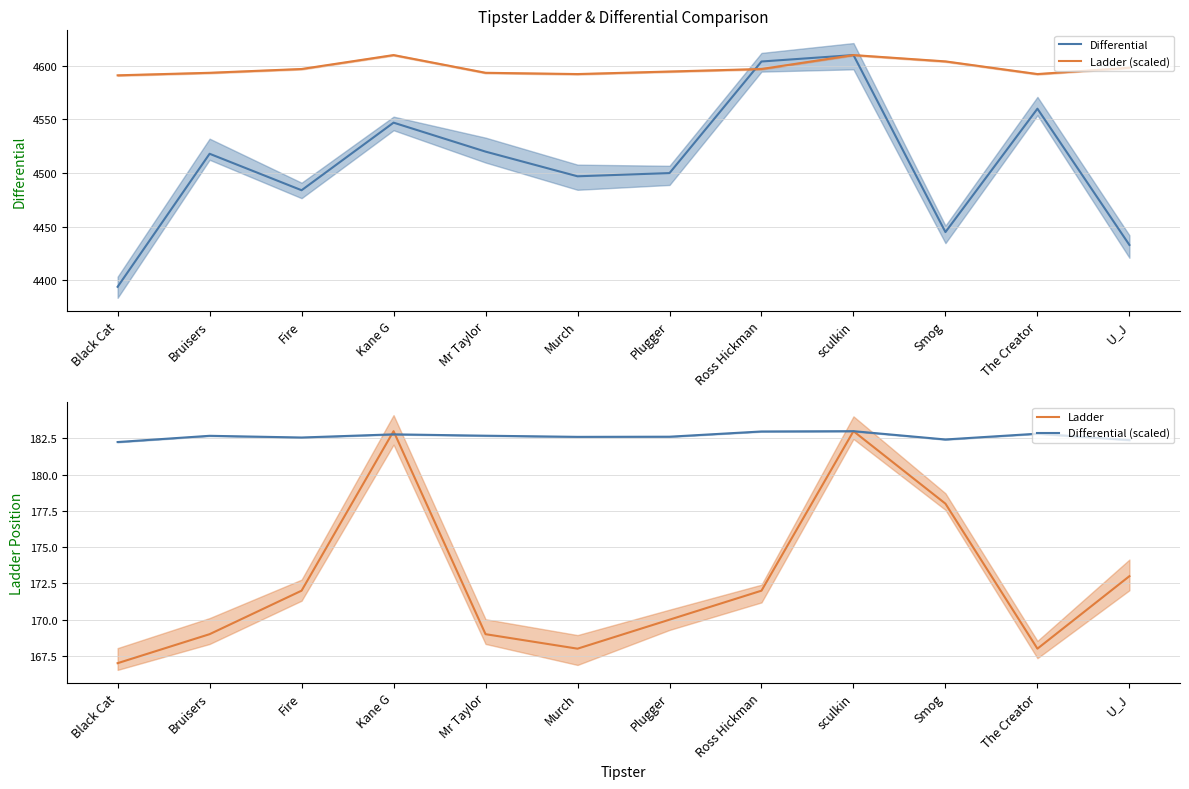

What is the spread (max minus min) of values at Mr Taylor?

4424.5